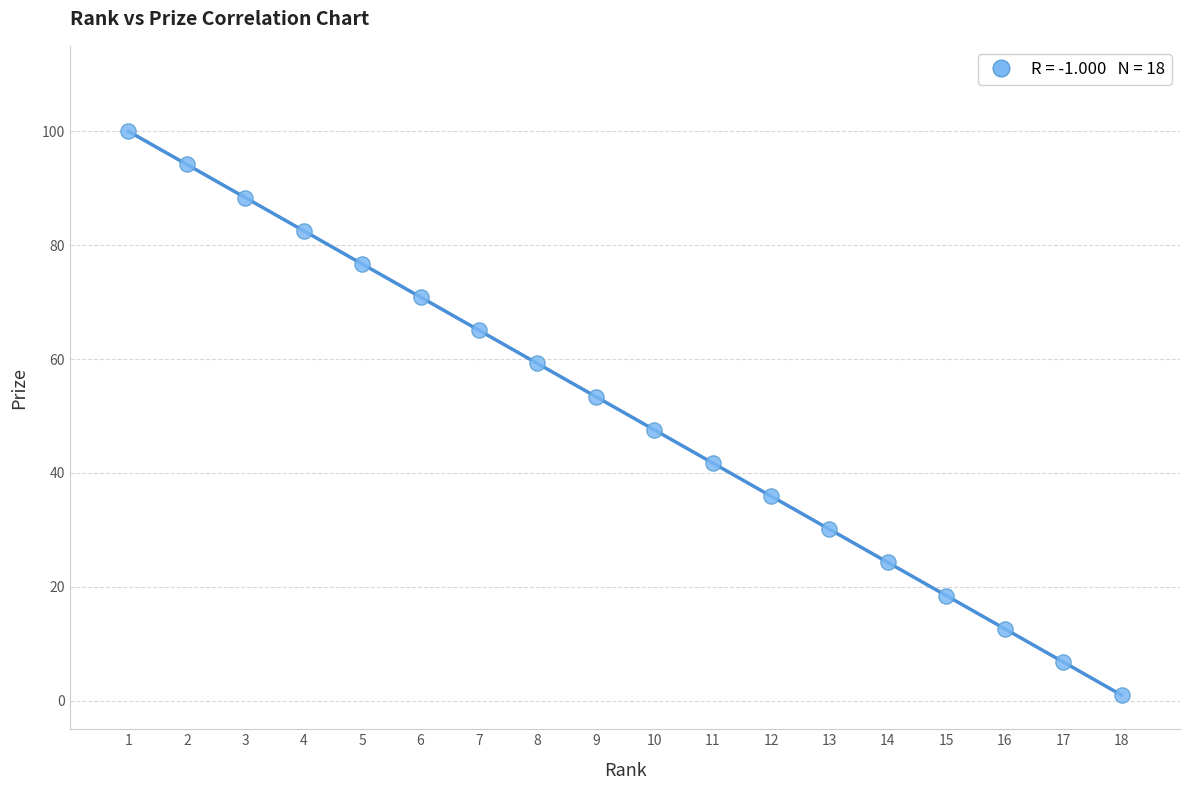

What is the range of Y values (max minus min)?

99.0